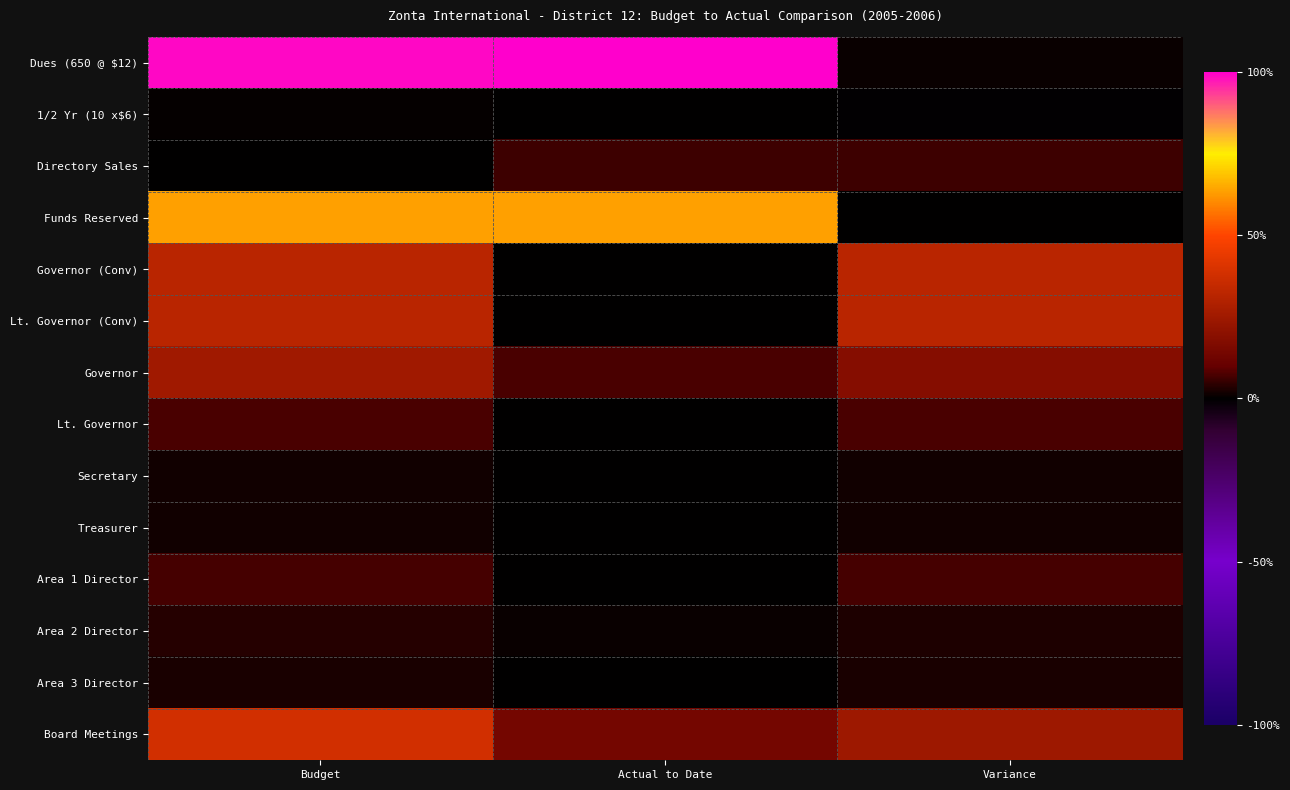

Which has a higher value, Variance or Actual to Date?

Actual to Date